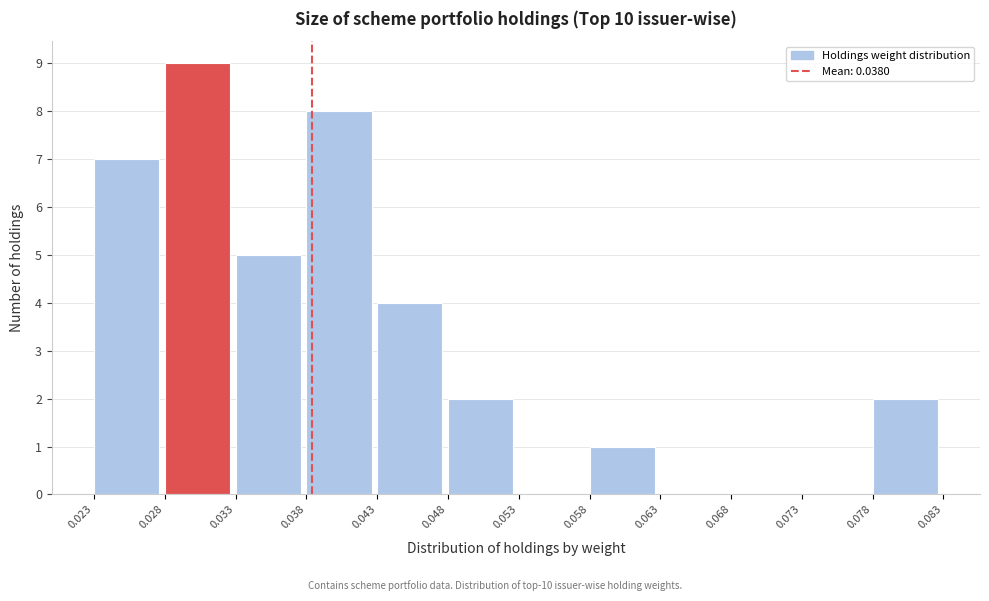

What is the height of the bar covering 0.023 to 0.028 on the x-axis? The values are not printed on the chart, so give them approximately, as read against the axis.

7